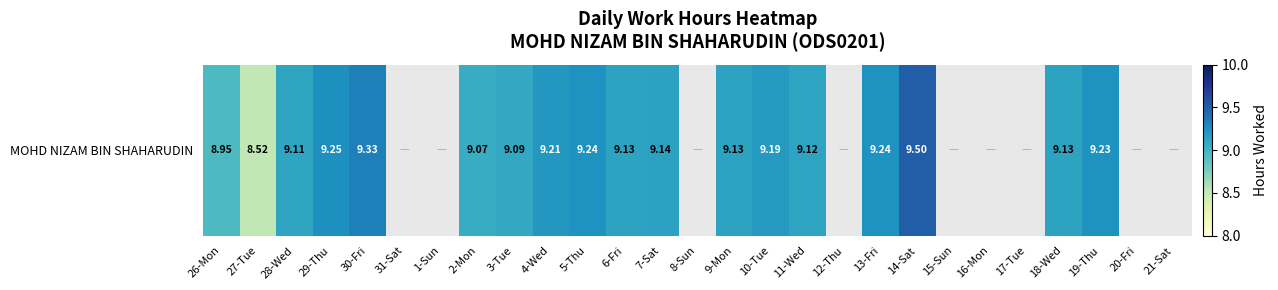

Rank the categories by value from lowest to highest.

31-Sat, 1-Sun, 8-Sun, 12-Thu, 15-Sun, 16-Mon, 17-Tue, 20-Fri, 21-Sat, 27-Tue, 26-Mon, 2-Mon, 3-Tue, 28-Wed, 11-Wed, 6-Fri, 9-Mon, 18-Wed, 7-Sat, 10-Tue, 4-Wed, 19-Thu, 5-Thu, 13-Fri, 29-Thu, 30-Fri, 14-Sat